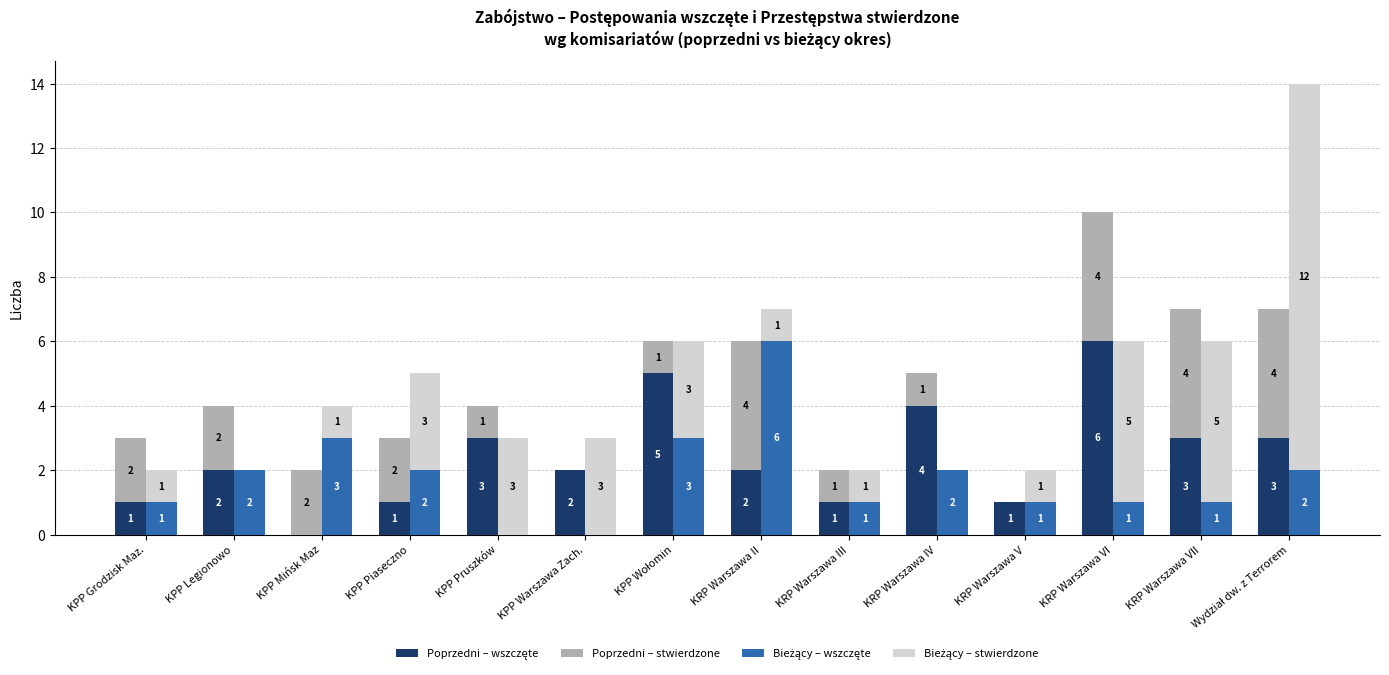

Between KPP Warszawa Zach. and KRP Warszawa II, which series saw the biggest shift?

Bieżący – wszczęte